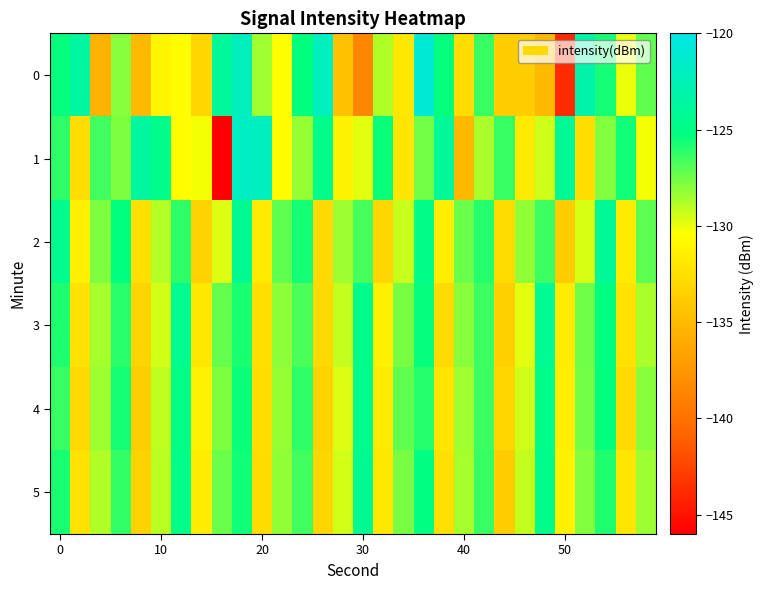

Count the number of categories in the chart.

30